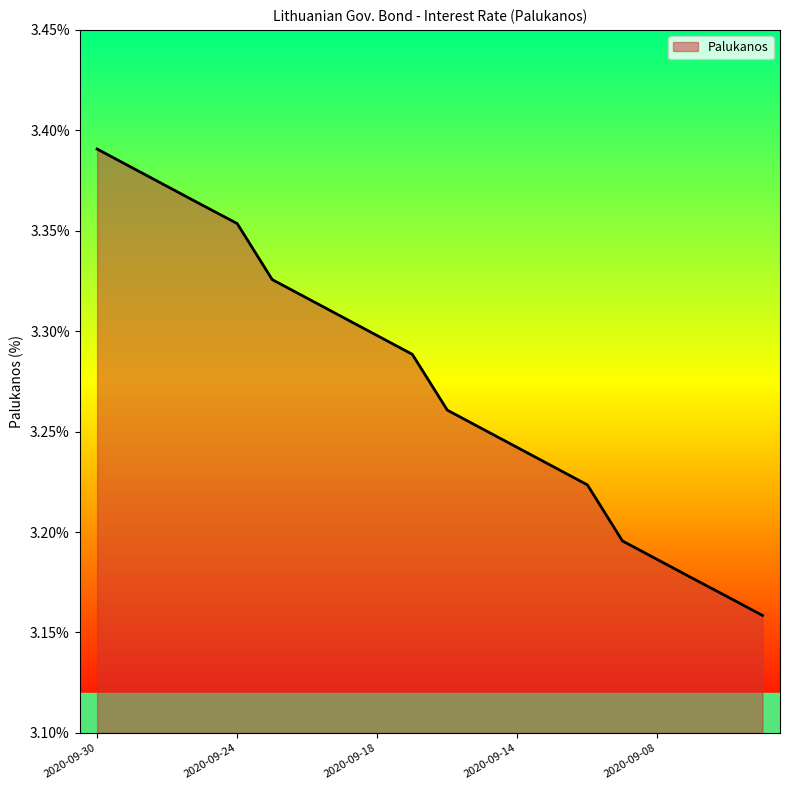

Does the chart display data point markers on the line(s)?

No